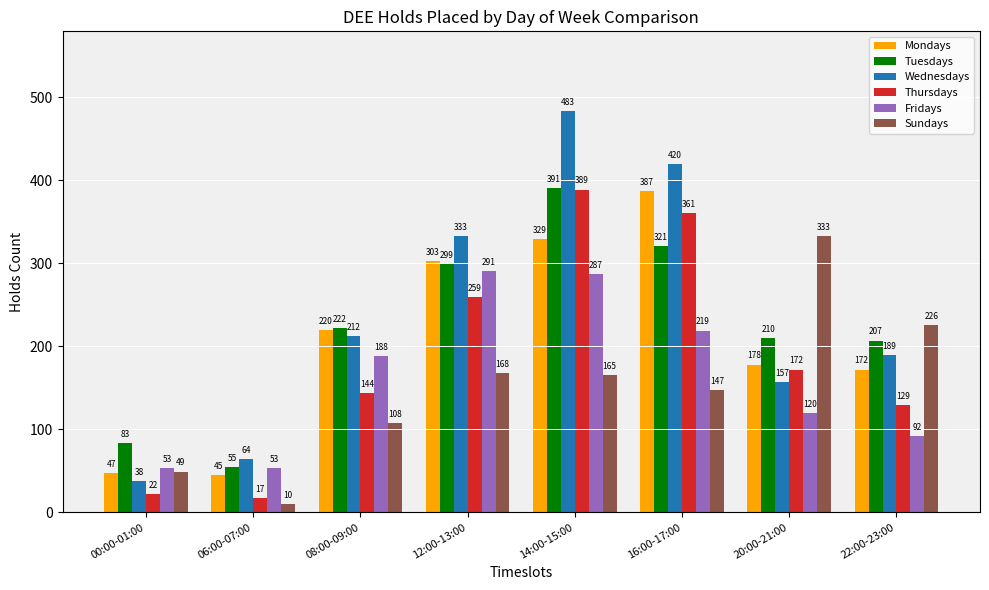

Is it true that Sundays equals 108 at 08:00-09:00?

True